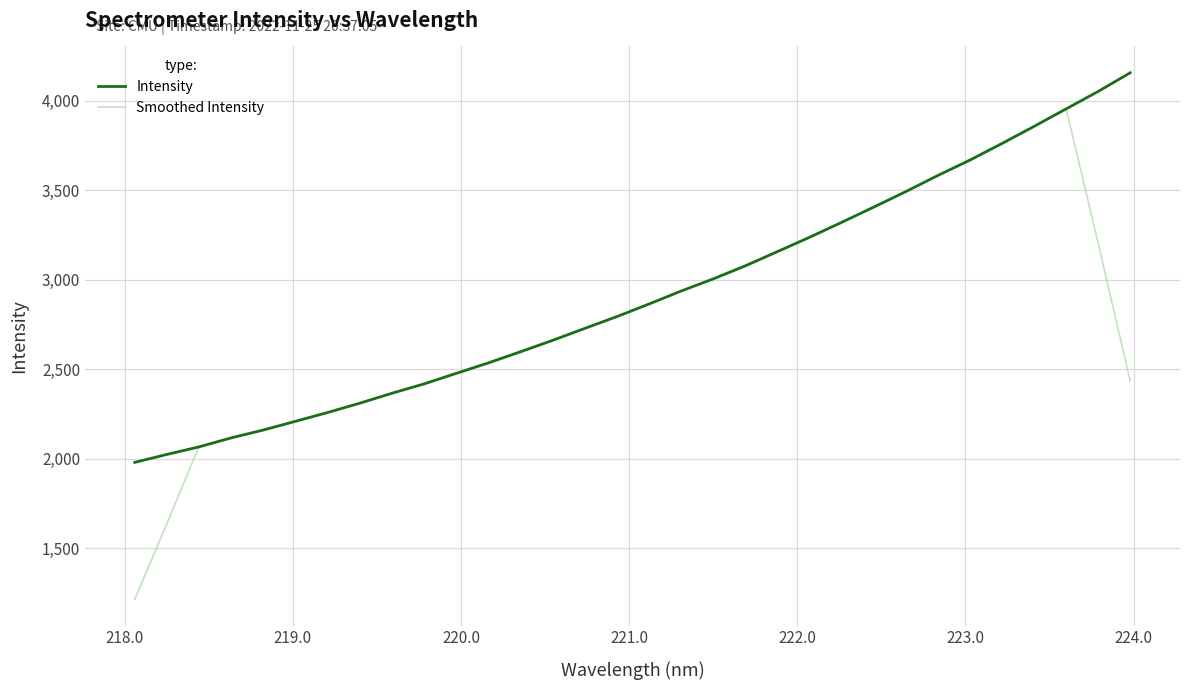

Which series has the widest spread of values?

Smoothed Intensity